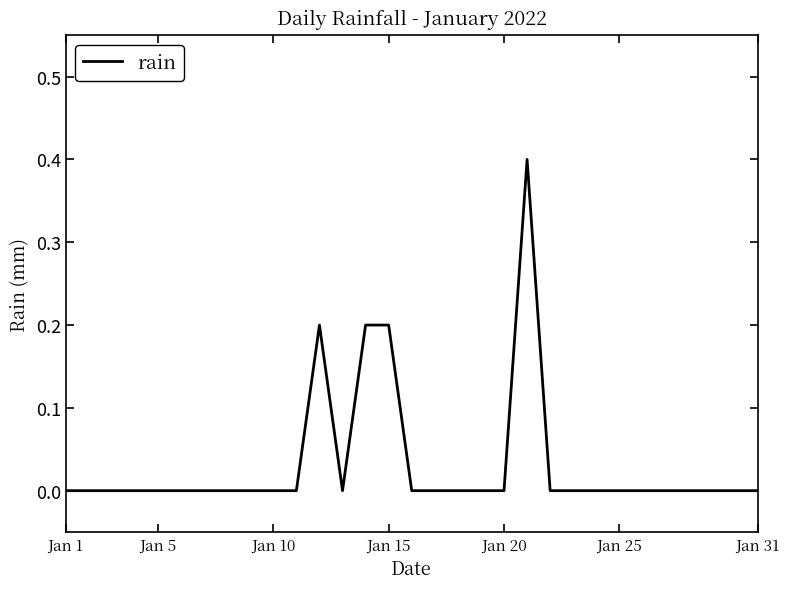

Reading left to right, transcribe all the data shown in this chart.

0.0	0.0	0.0	0.0	0.0	0.0	0.0	0.0	0.0	0.0	0.0	0.2	0.0	0.2	0.2	0.0	0.0	0.0	0.0	0.0	0.4	0.0	0.0	0.0	0.0	0.0	0.0	0.0	0.0	0.0	0.0